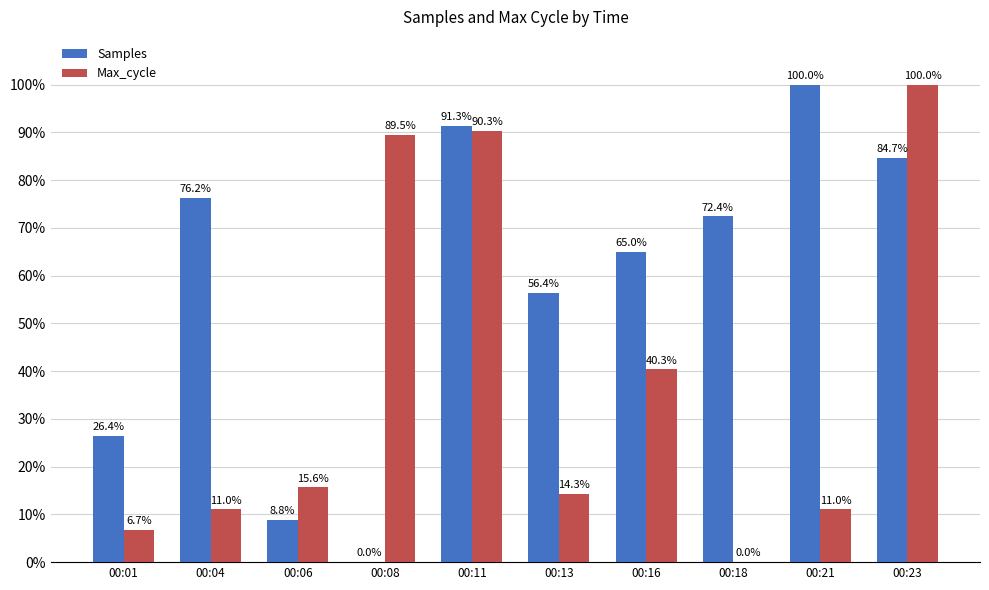

What is the spread (max minus min) of values at 00:08?

89.5